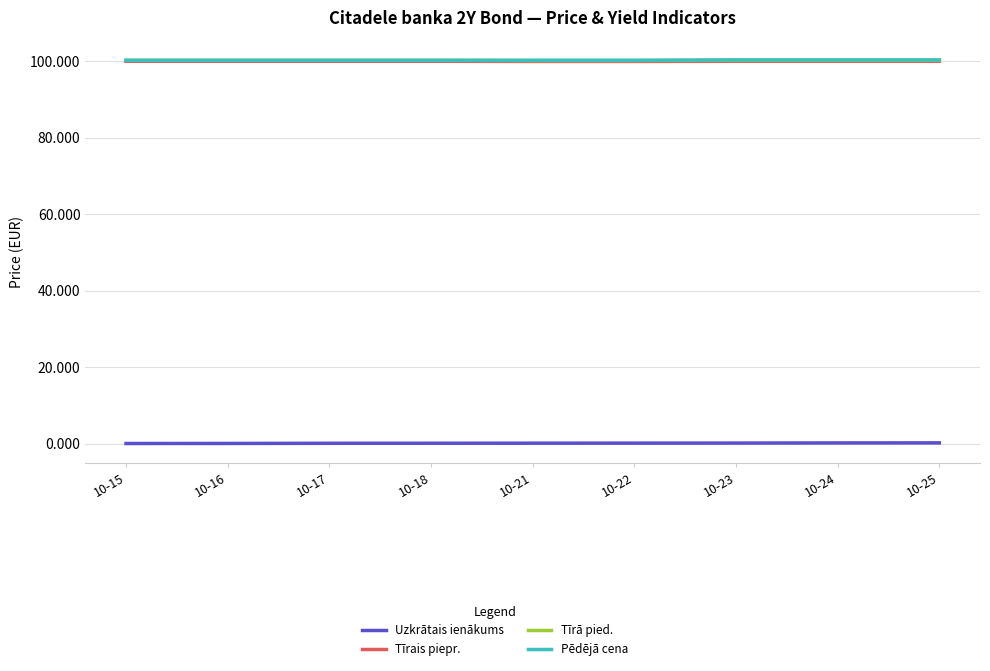

Between 10-24 and 10-17, which is larger?

10-24